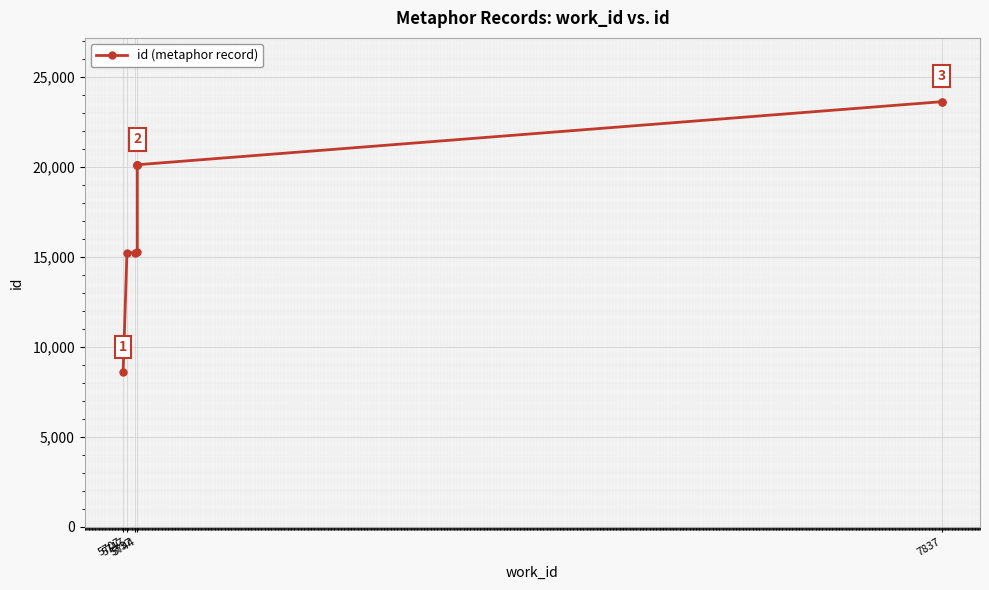

What is the difference between the values at 7837 and 5717?

8402